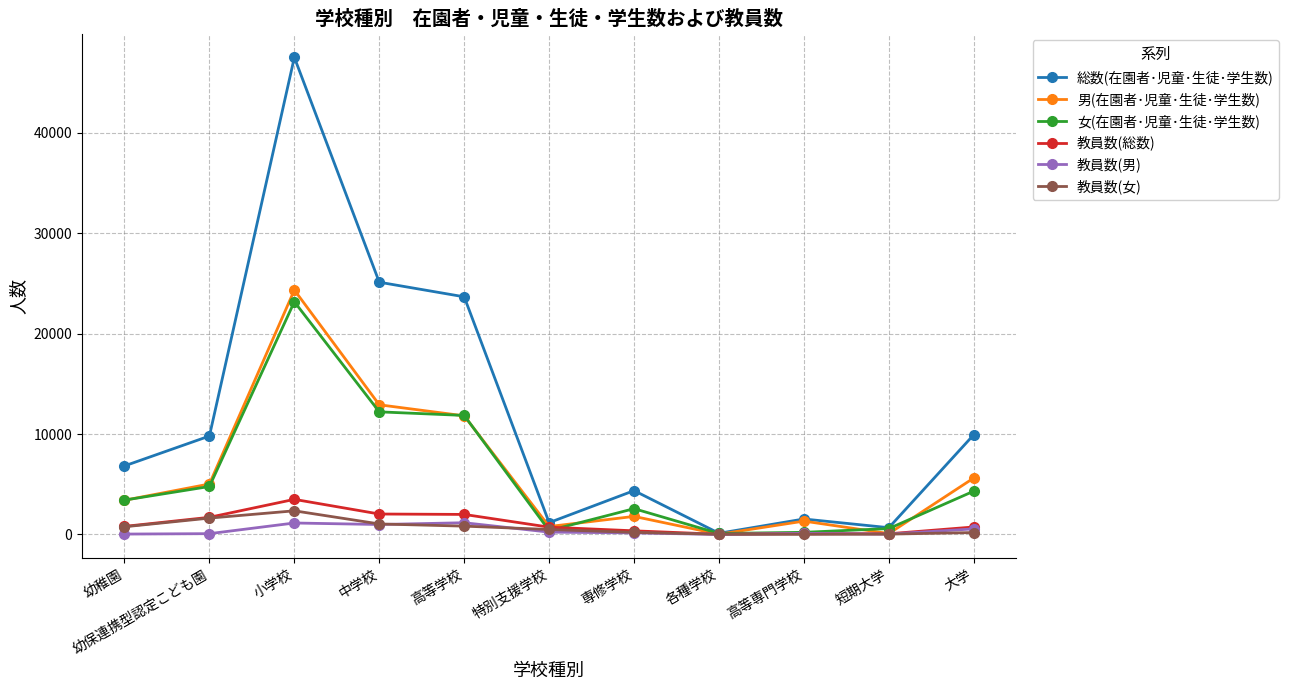

What is the maximum value shown in the chart?

47498